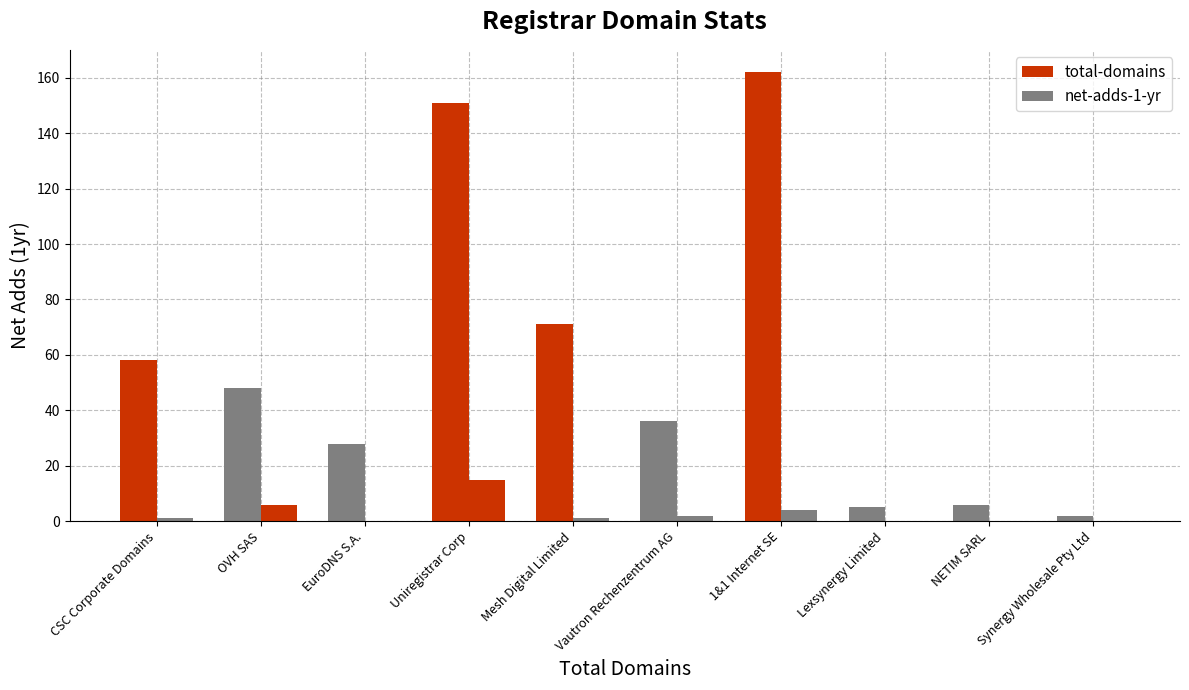

Are the bars horizontal?

No